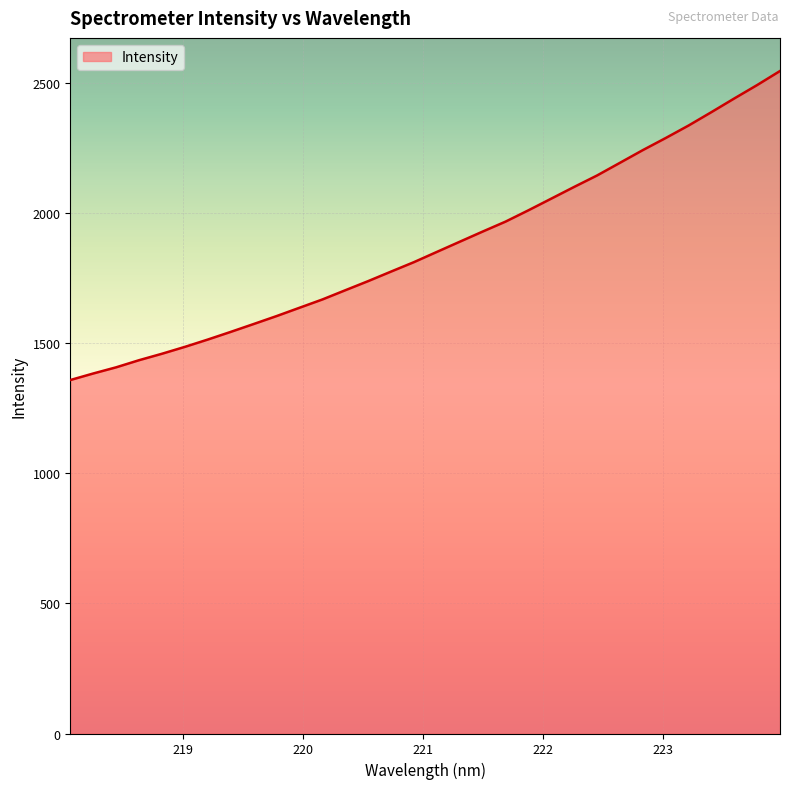

What is the difference between the maximum and minimum values?

1187.9